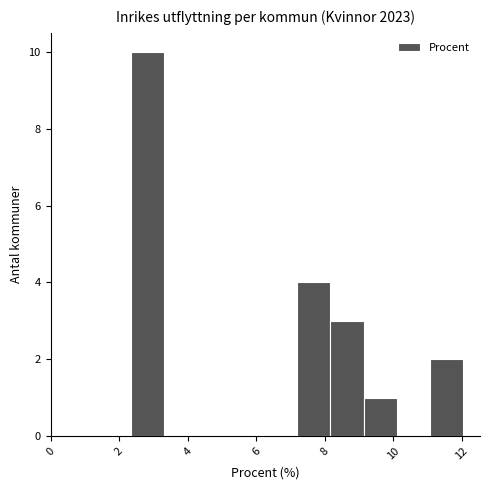

Over which range of the x-axis is the bar tallest?

2.4 to 3.4